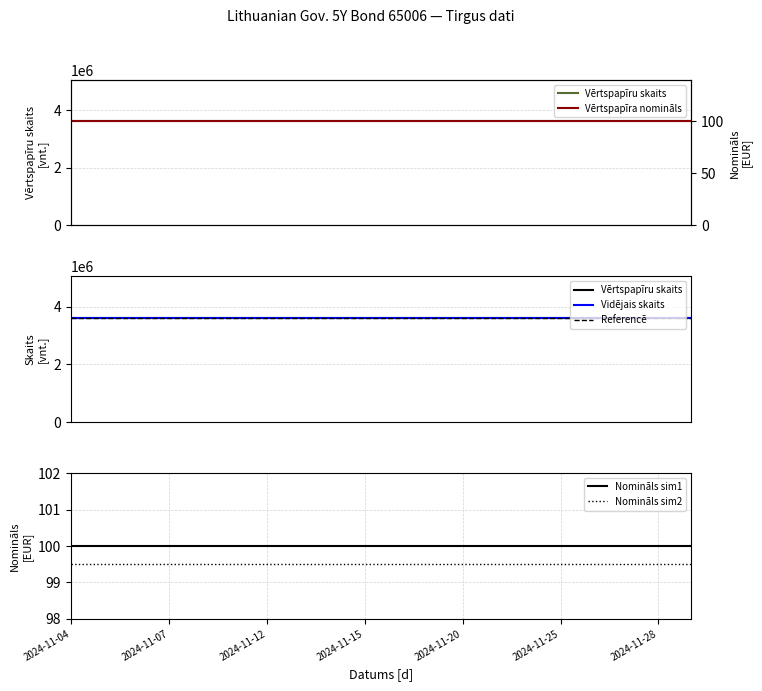

True or false: Nomināls sim2 has a value of 166.7 at 2024-11-15.

False